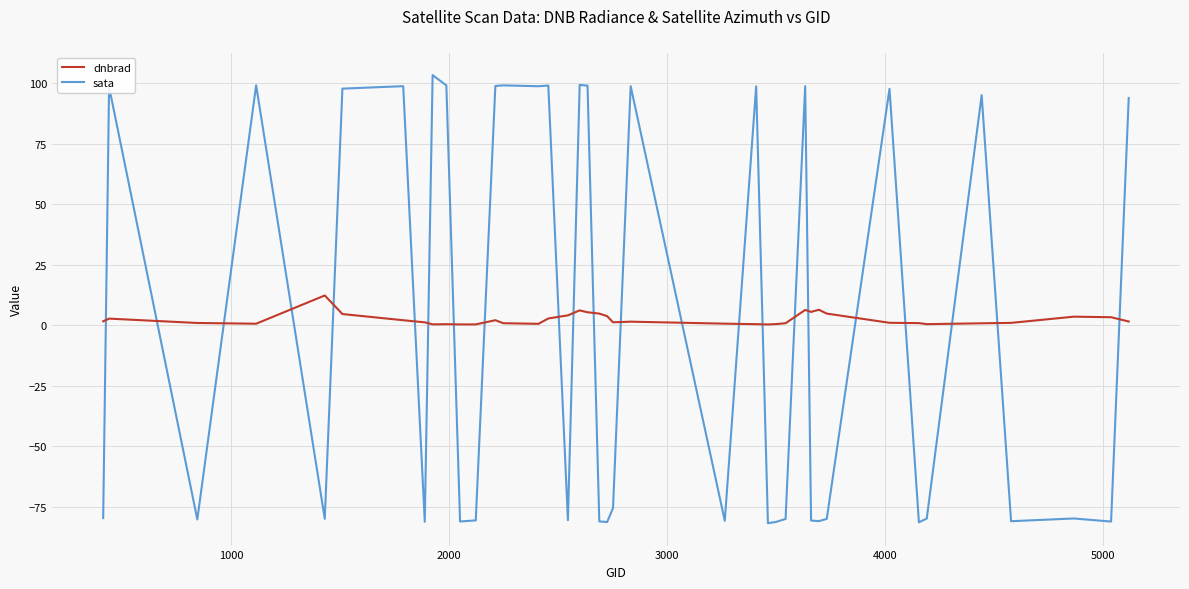

What is the maximum value shown in the chart?

103.4